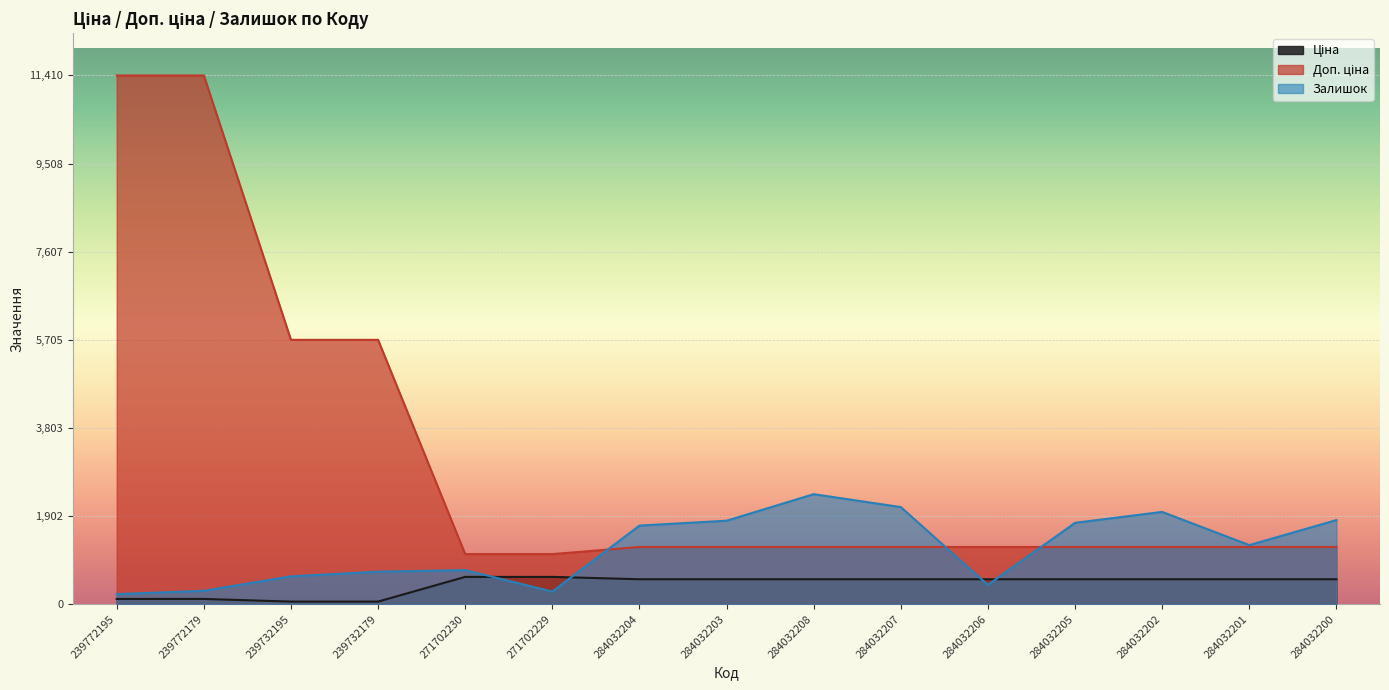

The value of Доп. ціна at 239772179 is 20499.6. True or false?

False